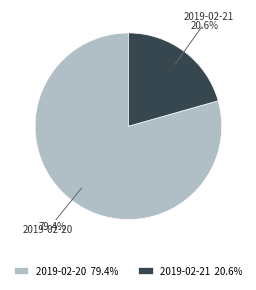

To the nearest percent, what portion does 2019-02-20 represent?

79%